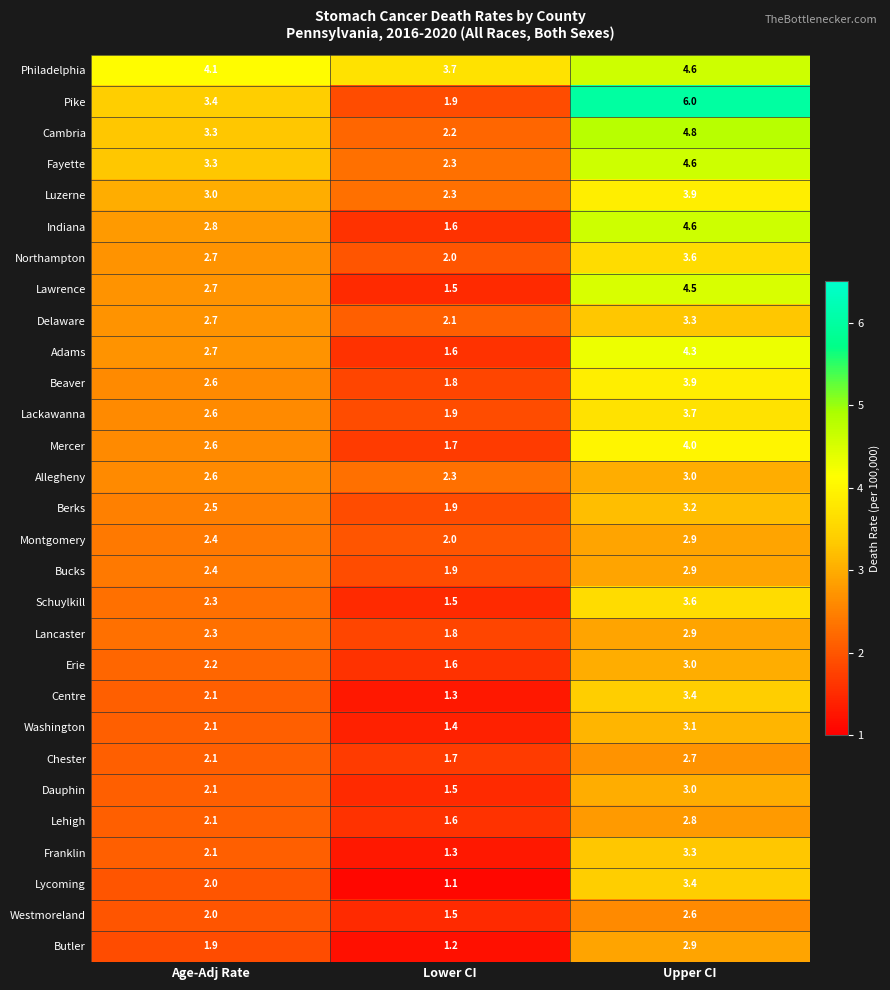

What is the difference between the highest and lowest values at Lower CI?

2.6